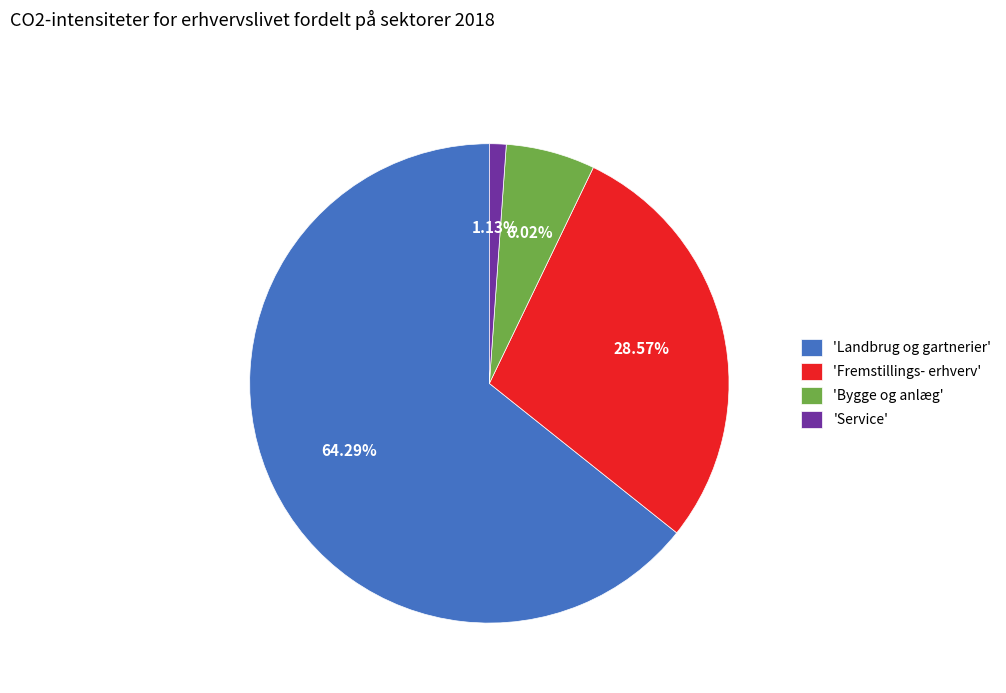

Does any single category account for the majority?

Yes